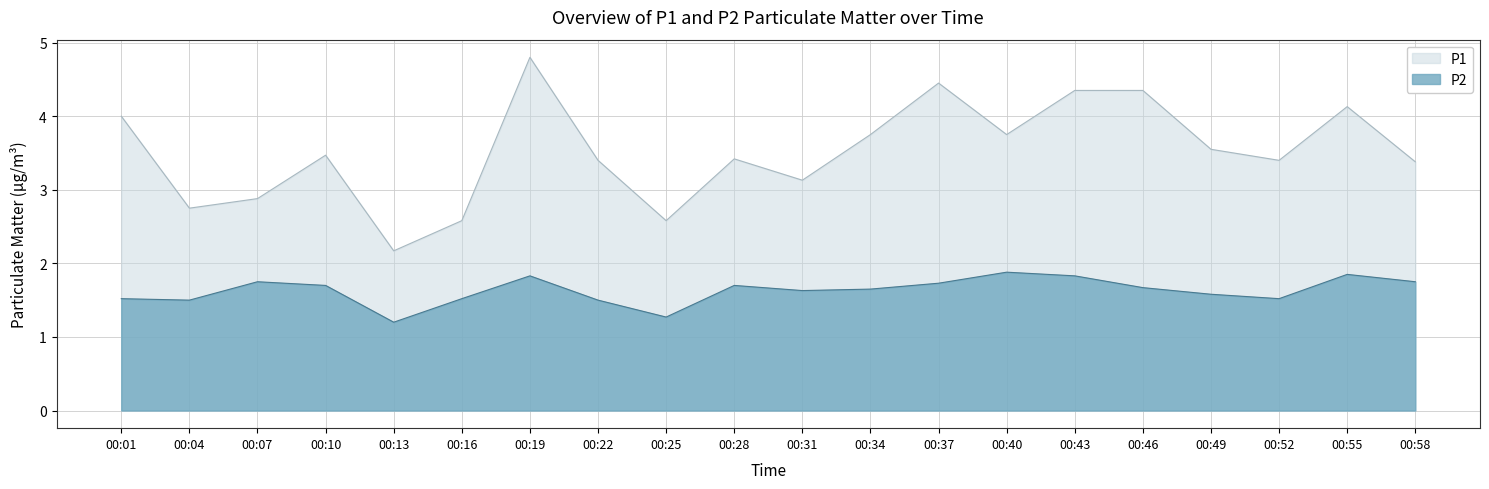

What is the greatest value displayed?

4.8